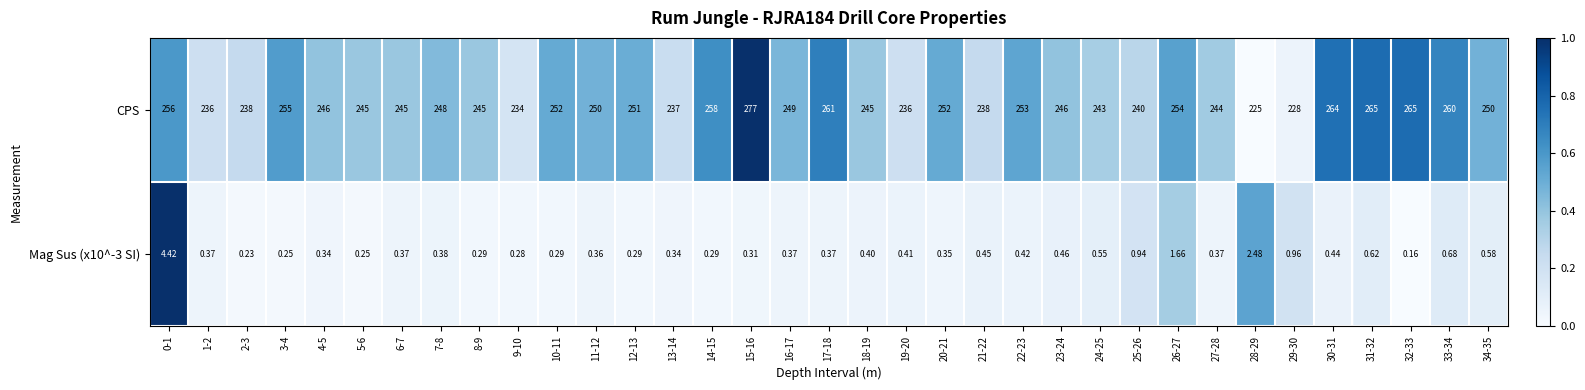

At which category does the chart reach its minimum across all series?

32-33